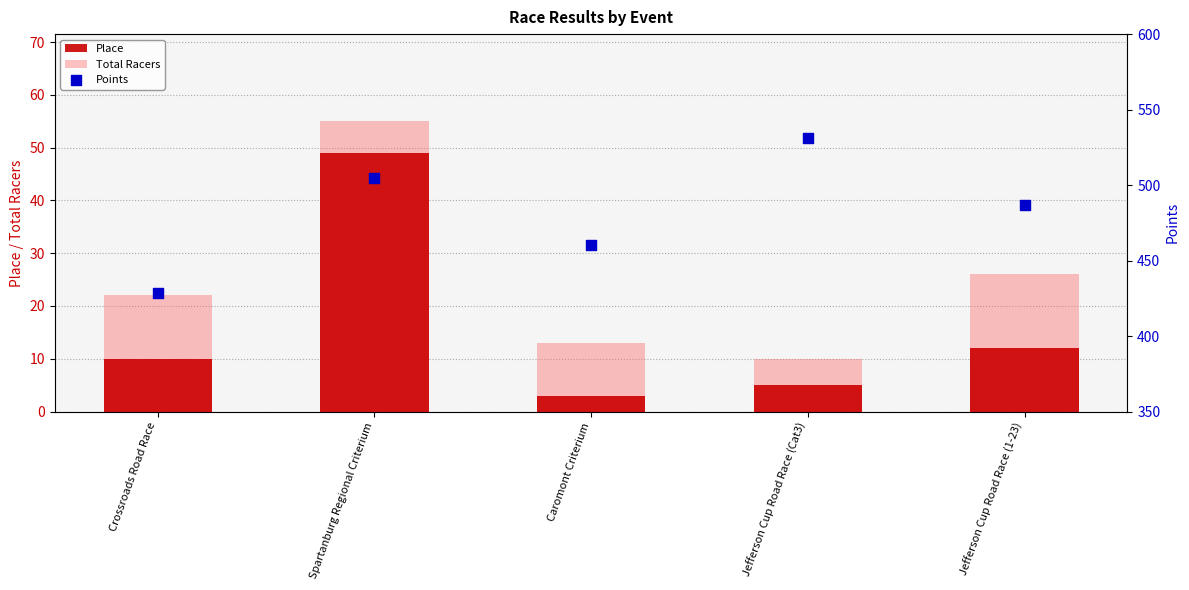

Which series has the widest spread of Y values?

Points